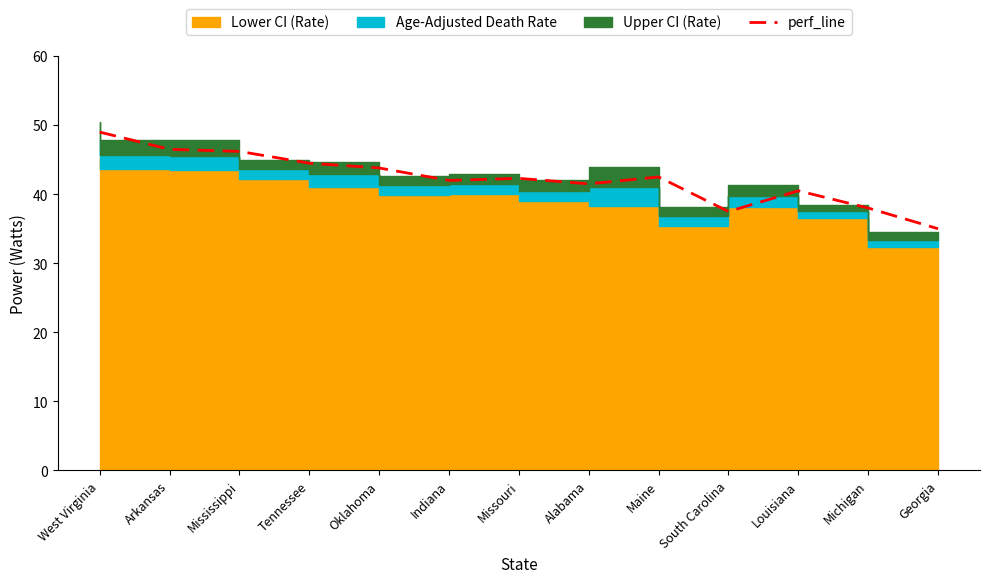

Reading left to right, list all the values displayed in this chart.

49.0	46.5	46.2	44.5	43.8	42.0	42.3	41.5	42.5	37.5	40.5	38.0	35.0